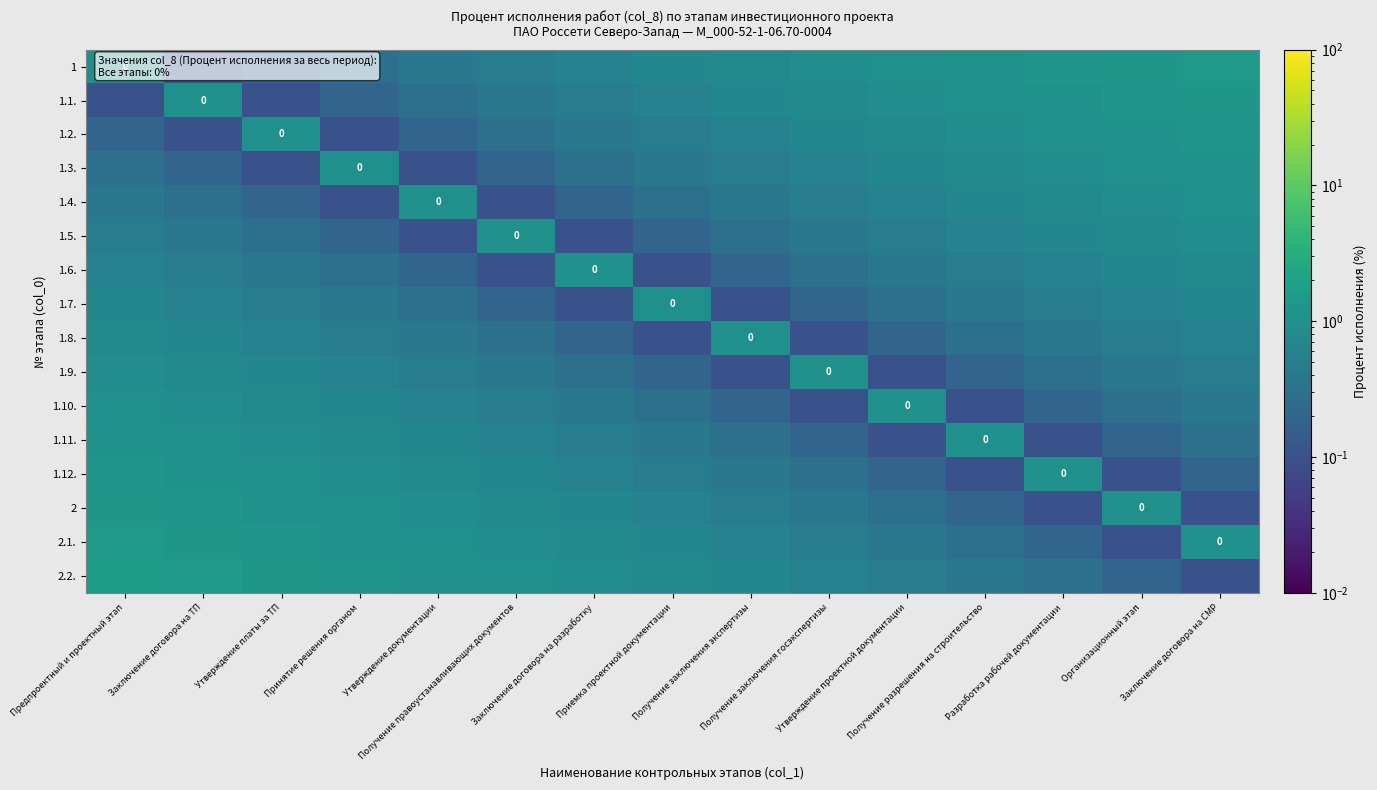

Which series has the widest spread of values?

2.2.